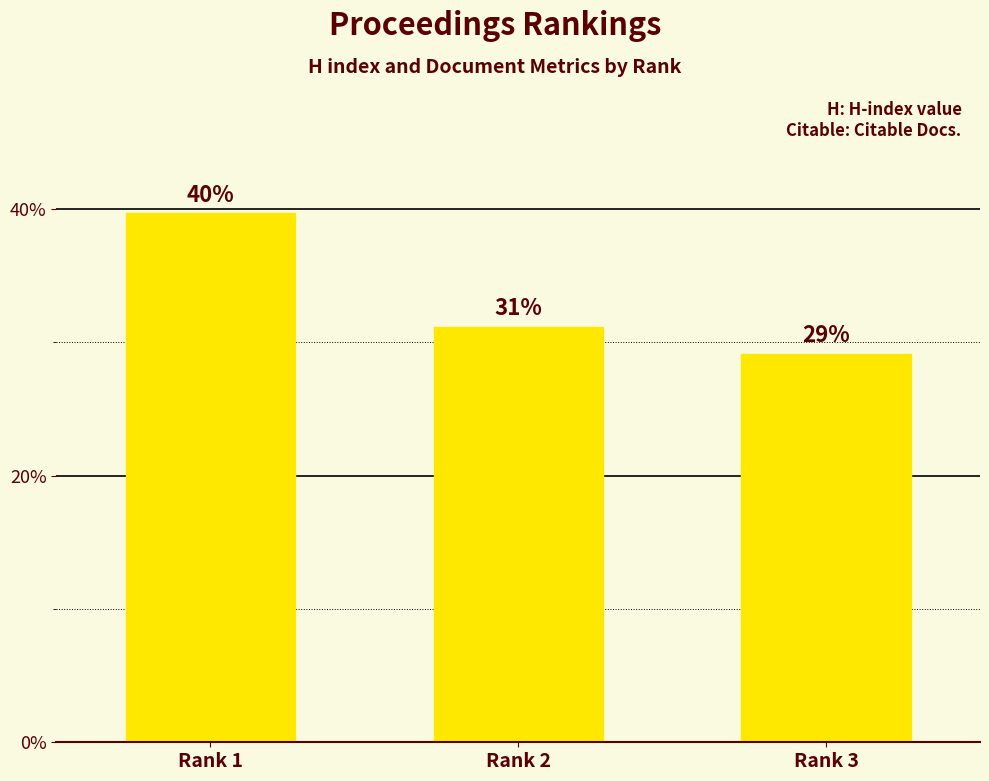

Are the bars horizontal?

No